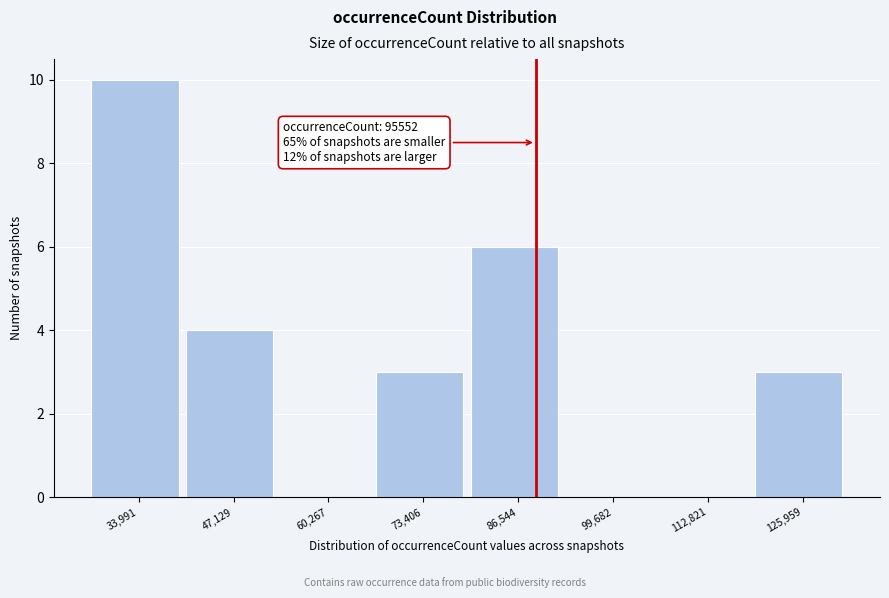

Reading left to right, extract all data points from this chart.

33,991=10	47,129=4	60,267=0	73,406=3	86,544=6	99,682=0	112,821=0	125,959=3